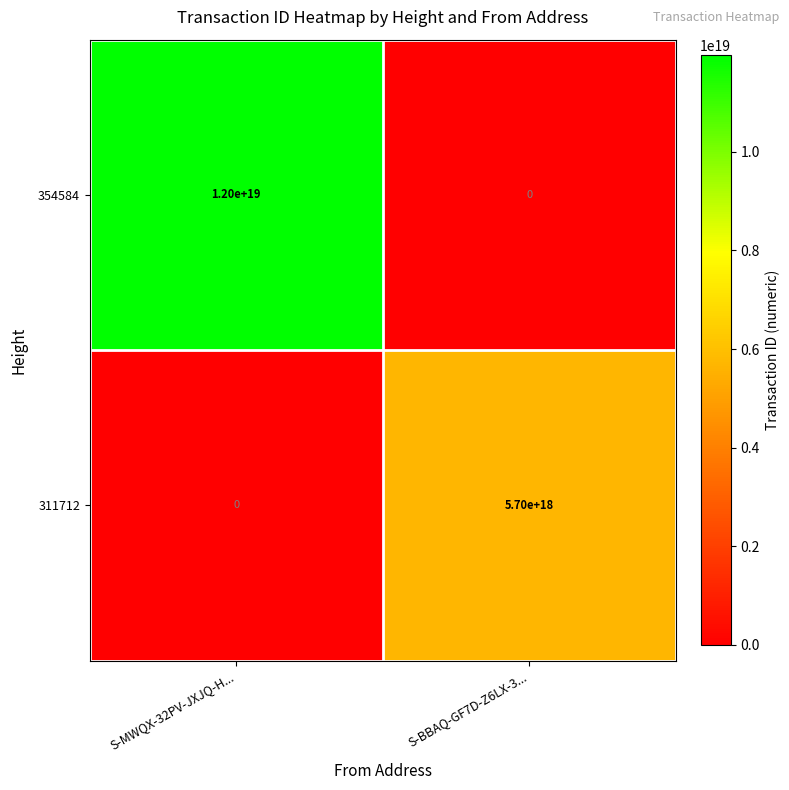

True or false: 354584 has a value of 0 at S-BBAQ-GF7D-Z6LX-3....

True